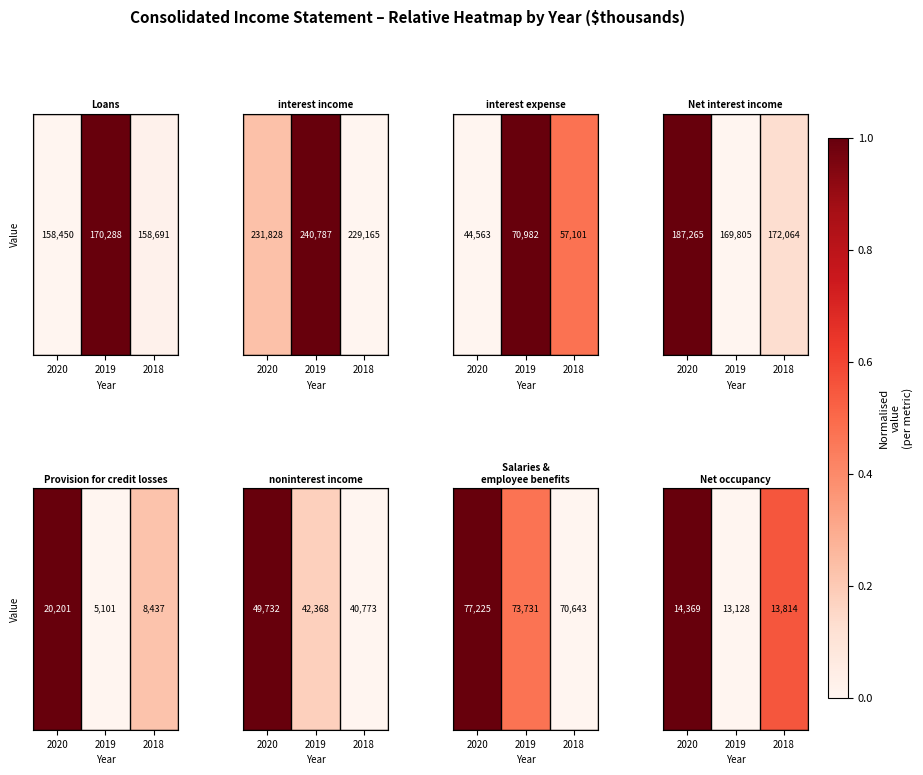

List the labels in order of value, largest first.

2020, 2018, 2019